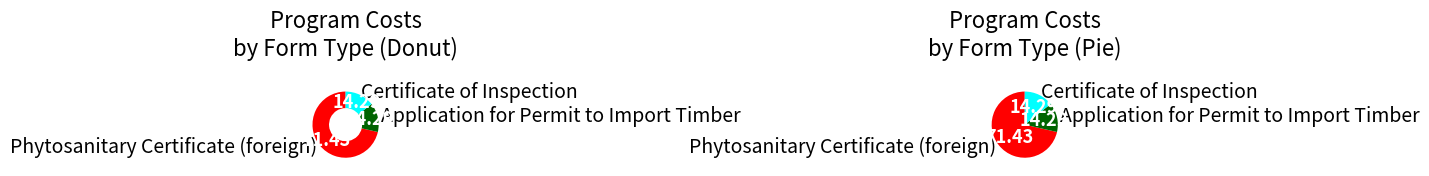

Is it true that Certificate of Inspection is 6% of the pie?

False